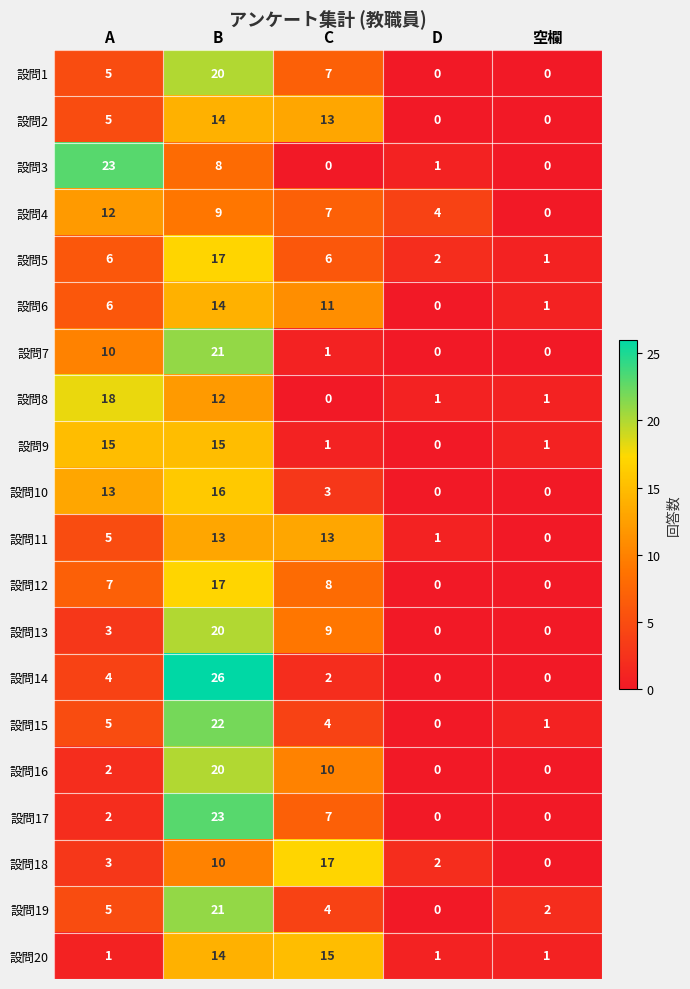

The value of 設問1 at D is -12. True or false?

False